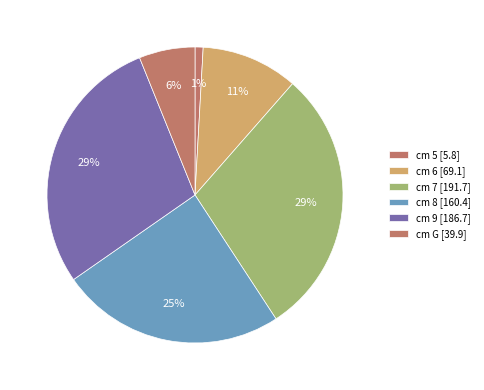

How many segments does this pie chart have?

6